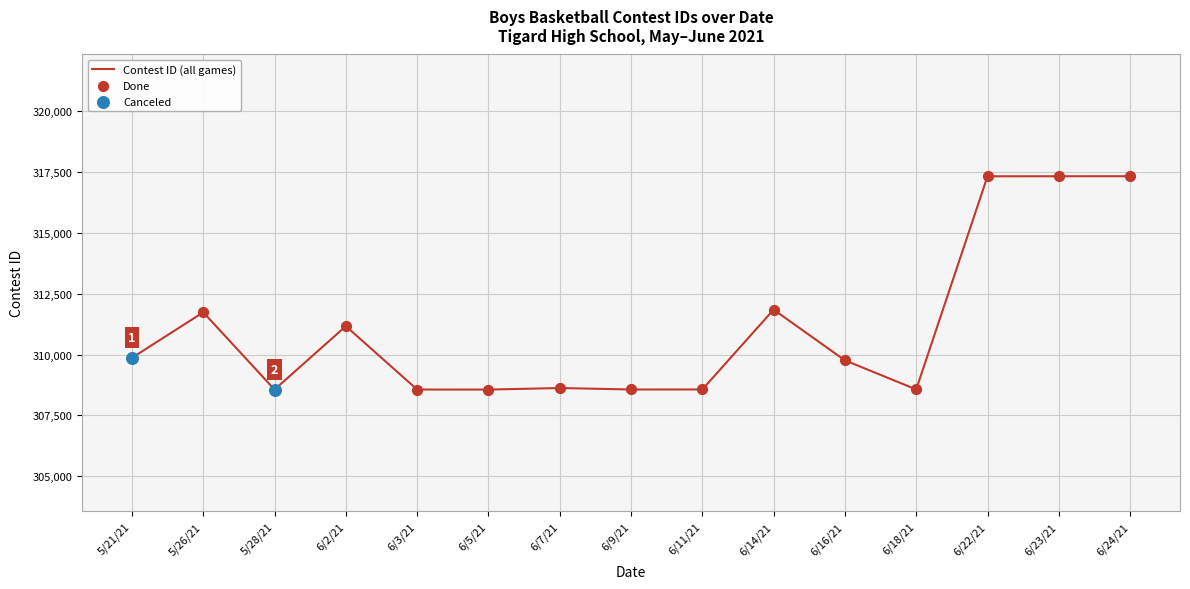

Which has a higher value, 6/2/21 or 6/7/21?

6/2/21